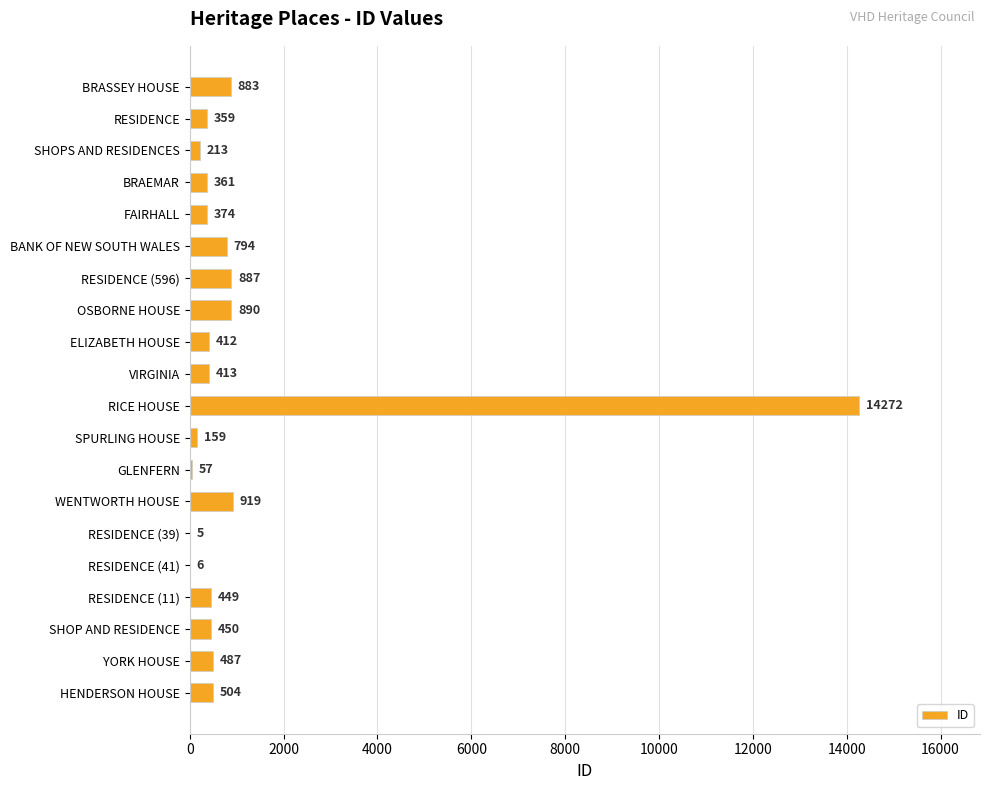

Which label corresponds to the largest value in the chart?

RICE HOUSE